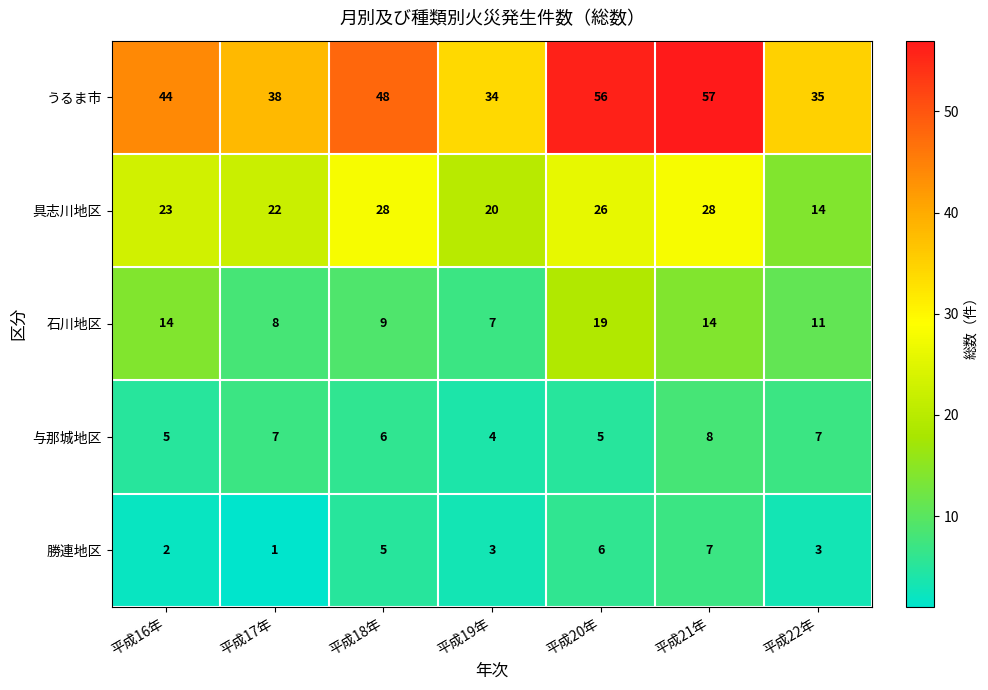

What is the smallest value displayed?

1